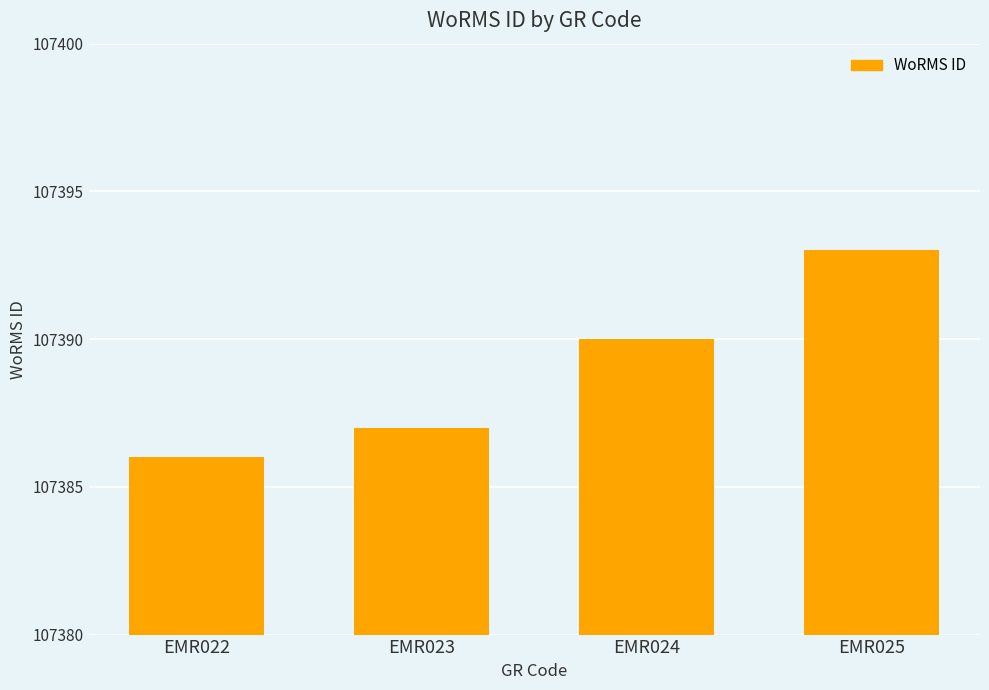

How many categories are shown in the chart?

4